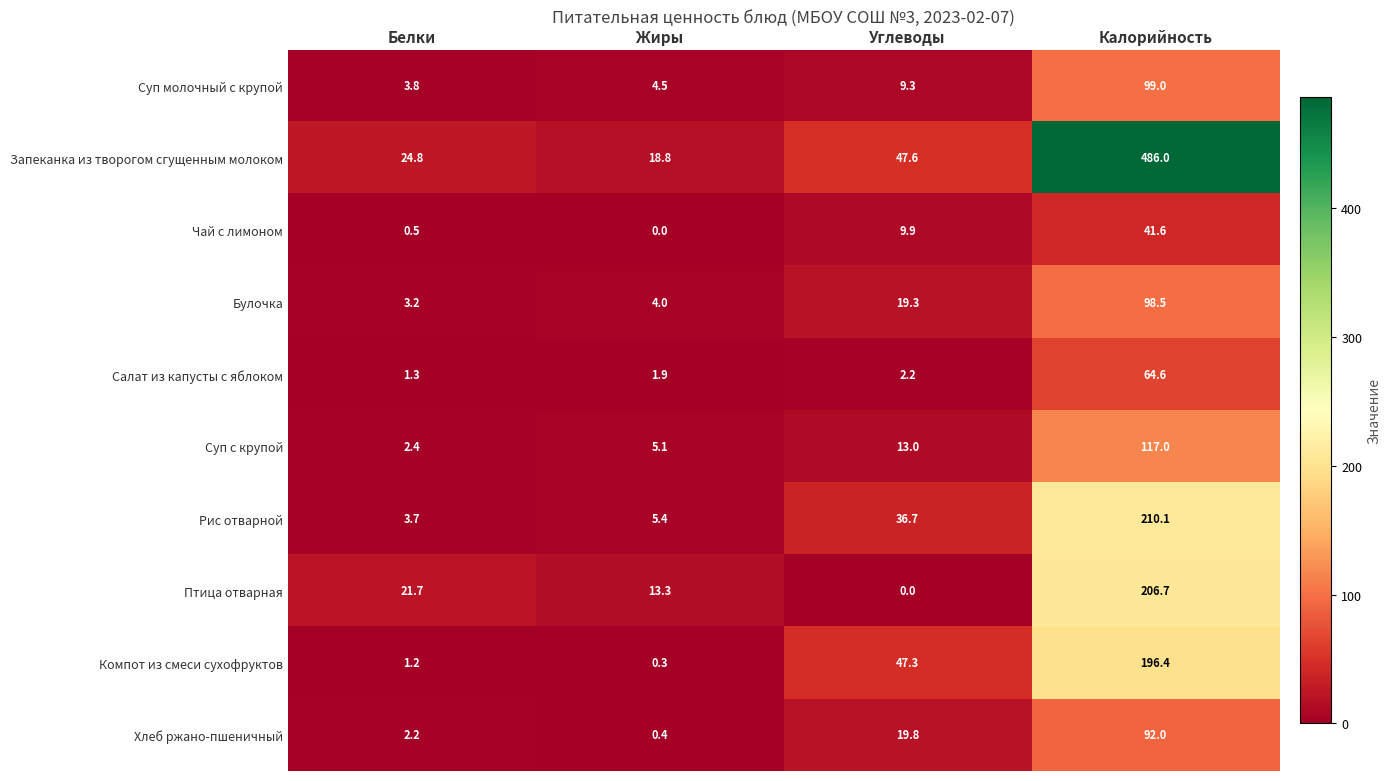

At which label does Запеканка из творогом сгущенным молоком first exceed 47?

Углеводы